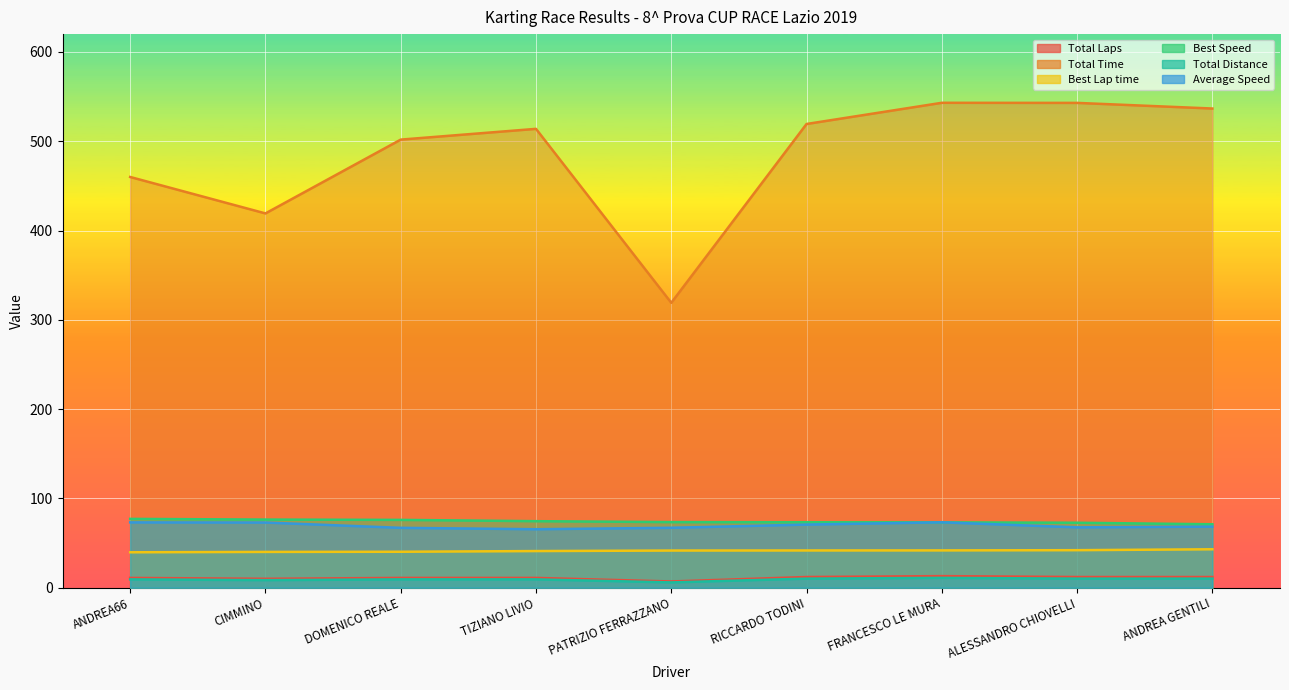

At ANDREA66, list the series in order from smallest to largest.

Total Distance, Total Laps, Best Lap time, Average Speed, Best Speed, Total Time